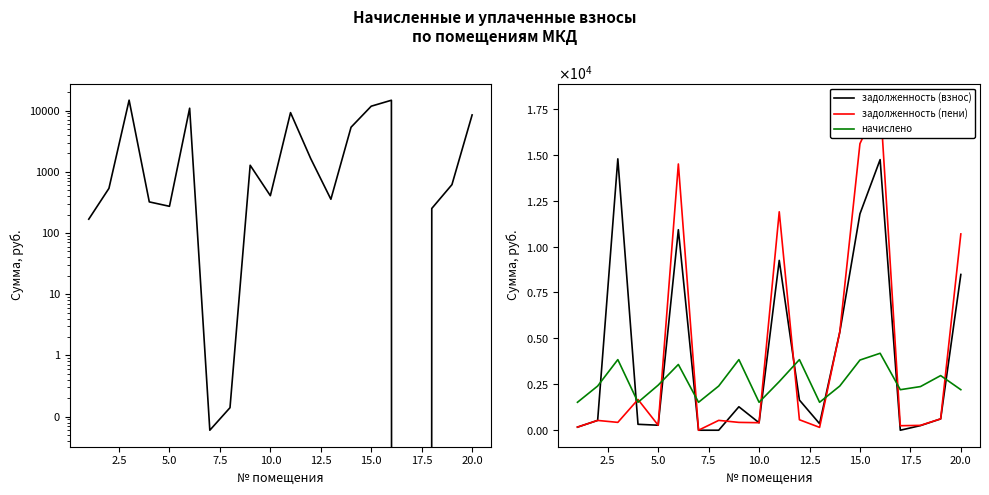

How many values in the задолженность (взнос) series exceed 616?

10